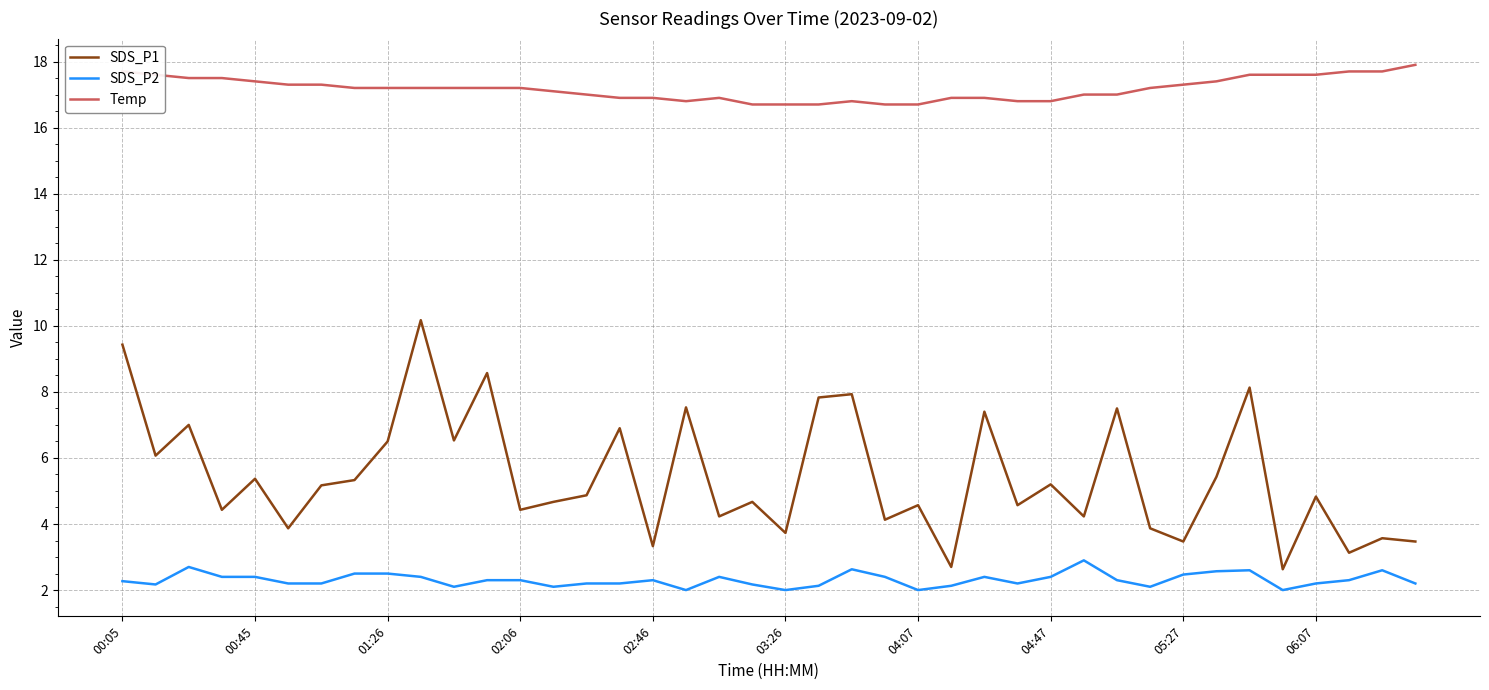

What is the minimum value shown in the chart?

2.0